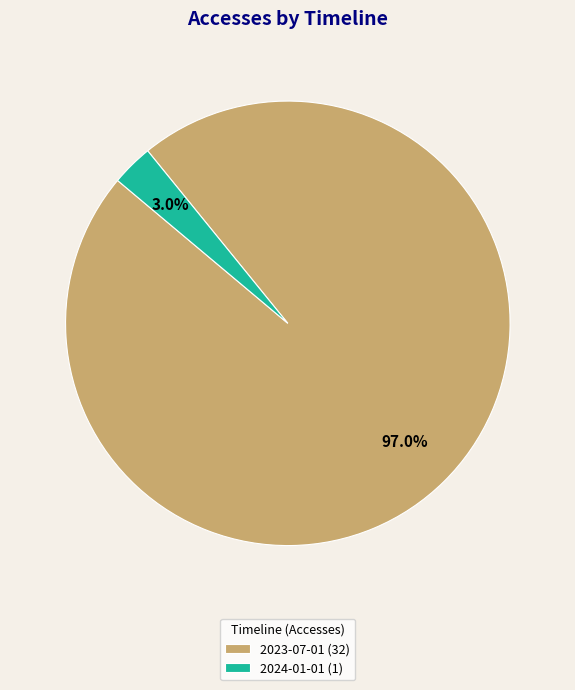

Which has a higher value, 2023-07-01 (32) or 2024-01-01 (1)?

2023-07-01 (32)